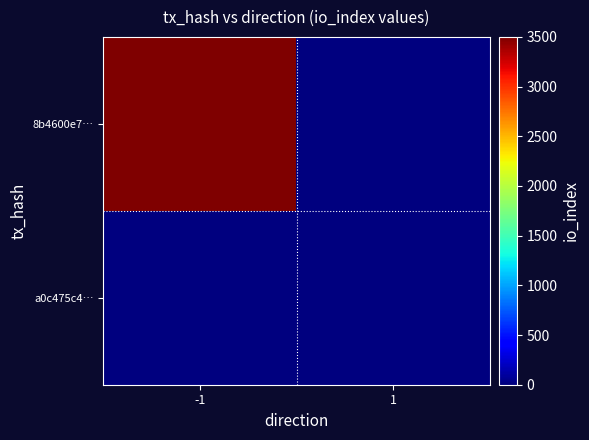

Reading left to right, extract all data points from this chart.

8b4600e7…: -1=3500	1=0
a0c475c4…: -1=0	1=0